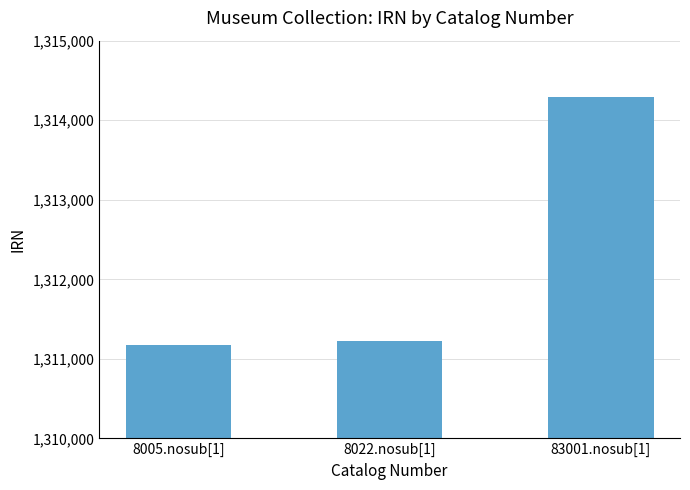

What is the average value?

1312229